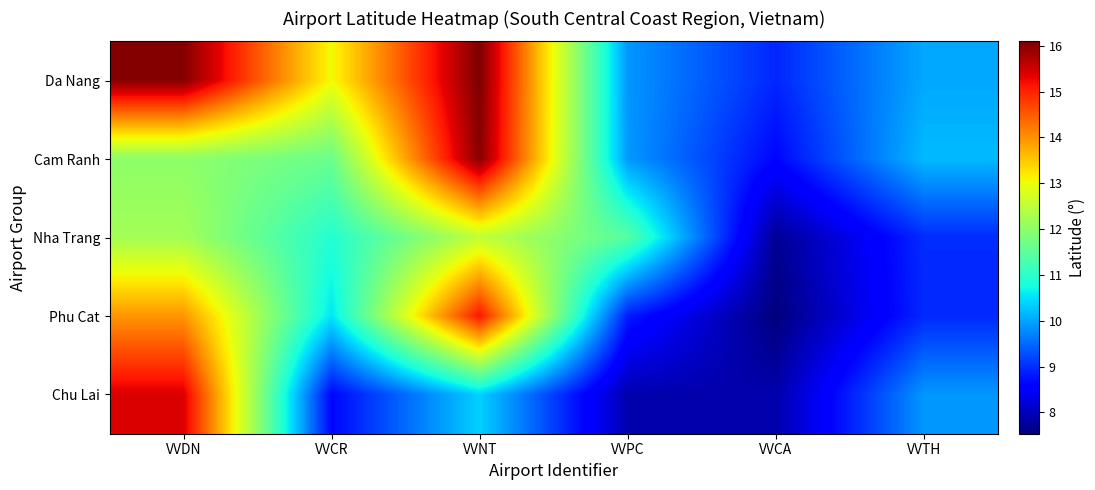

At how many categories does at least one series exceed 13?

3